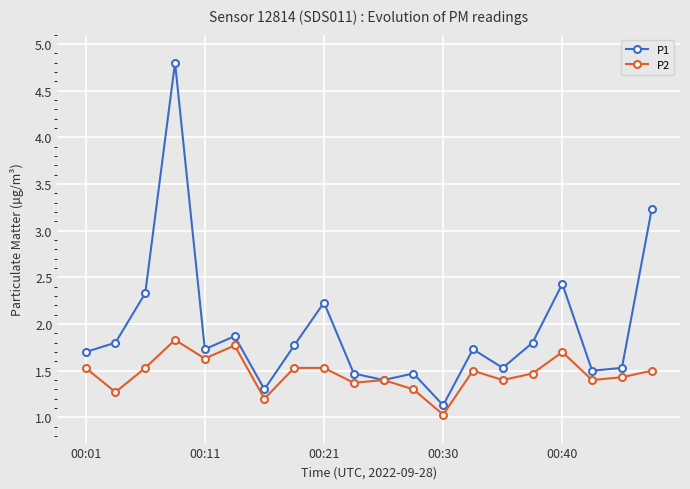

Rank the series by their average value, from highest to lowest.

P1, P2